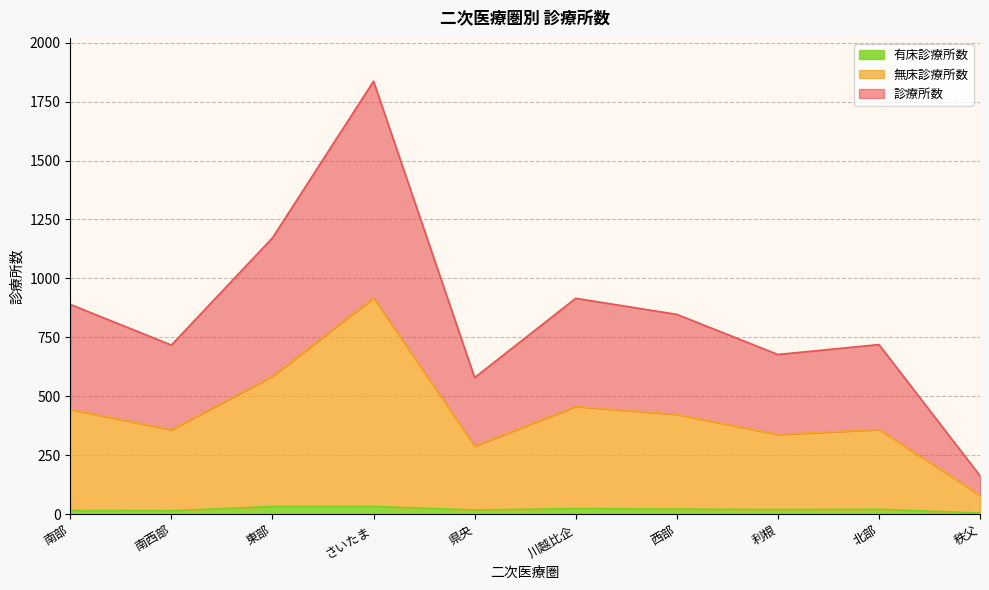

How many interior local valleys does the 無床診療所数 series have?

3